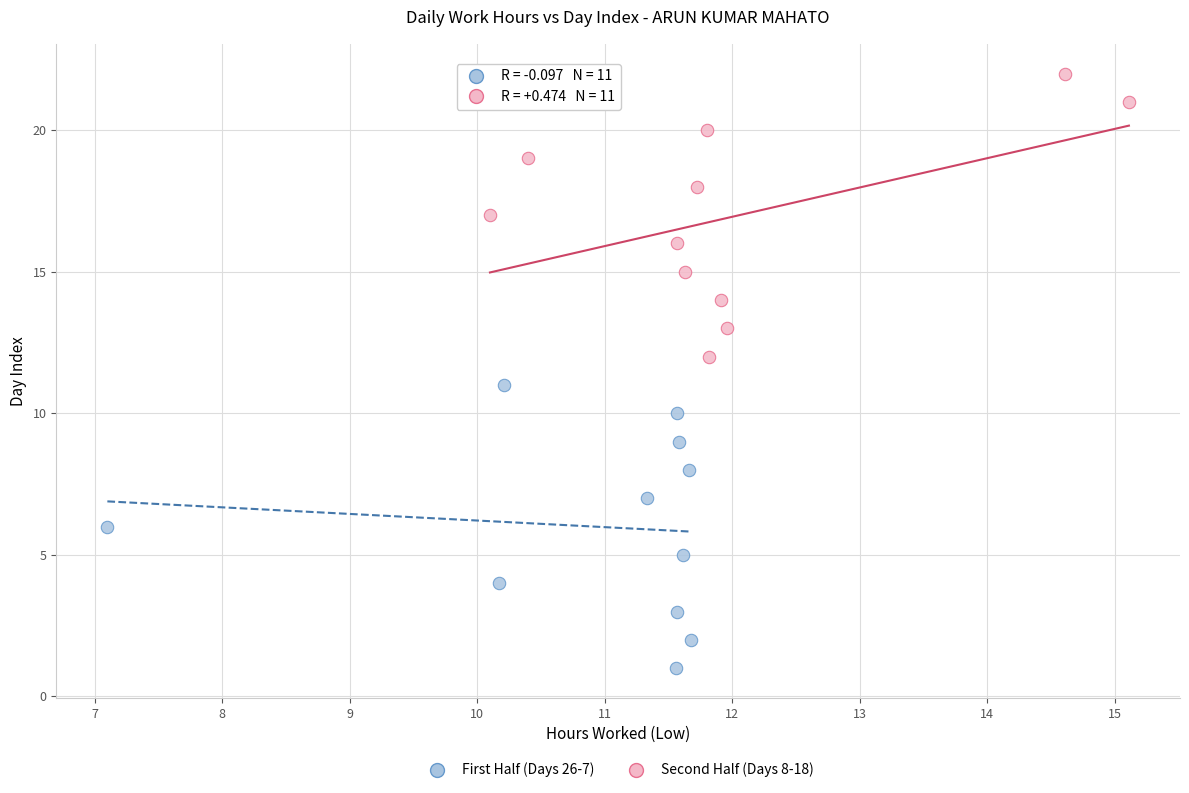

Which series contains the lowest Y value?

First Half (Days 26-7)